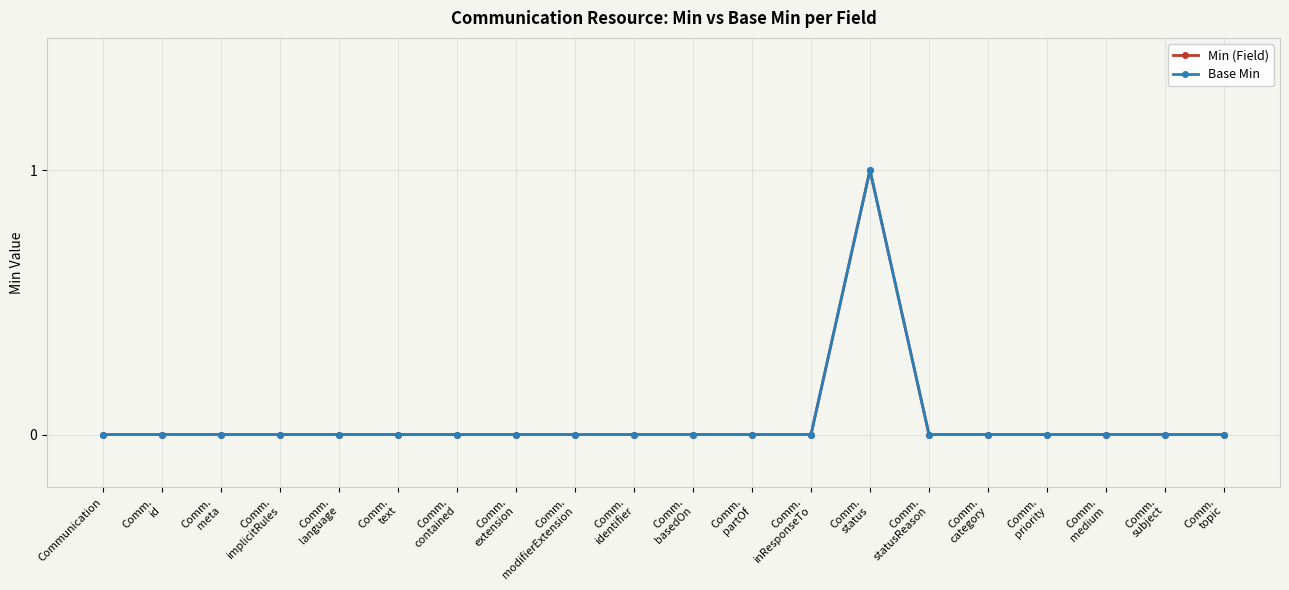

Reading left to right, transcribe all the data shown in this chart.

Min (Field): Communication=0	Comm.
id=0	Comm.
meta=0	Comm.
implicitRules=0	Comm.
language=0	Comm.
text=0	Comm.
contained=0	Comm.
extension=0	Comm.
modifierExtension=0	Comm.
identifier=0	Comm.
basedOn=0	Comm.
partOf=0	Comm.
inResponseTo=0	Comm.
status=1	Comm.
statusReason=0	Comm.
category=0	Comm.
priority=0	Comm.
medium=0	Comm.
subject=0	Comm.
topic=0
Base Min: Communication=0	Comm.
id=0	Comm.
meta=0	Comm.
implicitRules=0	Comm.
language=0	Comm.
text=0	Comm.
contained=0	Comm.
extension=0	Comm.
modifierExtension=0	Comm.
identifier=0	Comm.
basedOn=0	Comm.
partOf=0	Comm.
inResponseTo=0	Comm.
status=1	Comm.
statusReason=0	Comm.
category=0	Comm.
priority=0	Comm.
medium=0	Comm.
subject=0	Comm.
topic=0